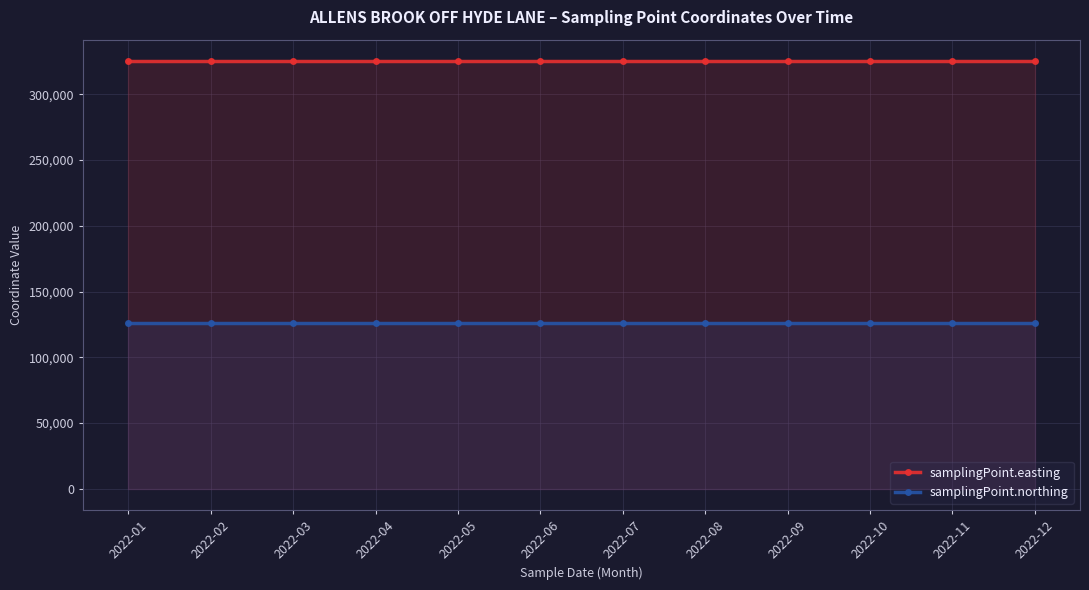

Is it true that samplingPoint.easting equals 325332 at 2022-03?

True